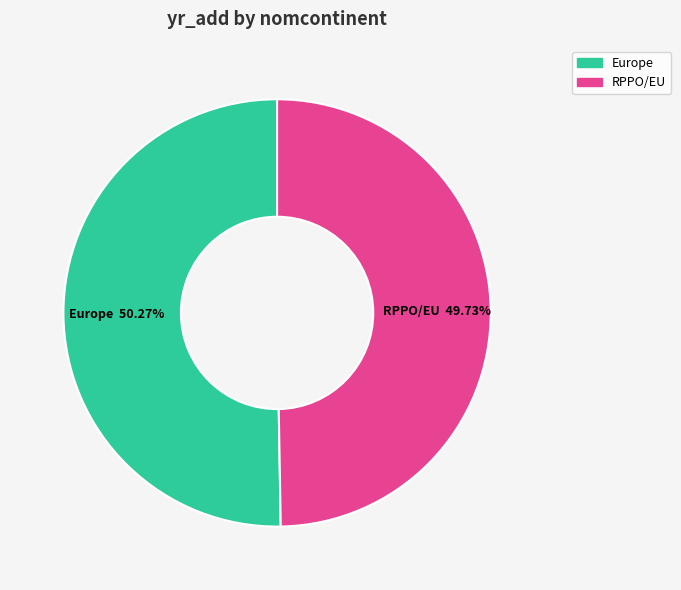

Is there any slice that represents more than half of the pie?

Yes